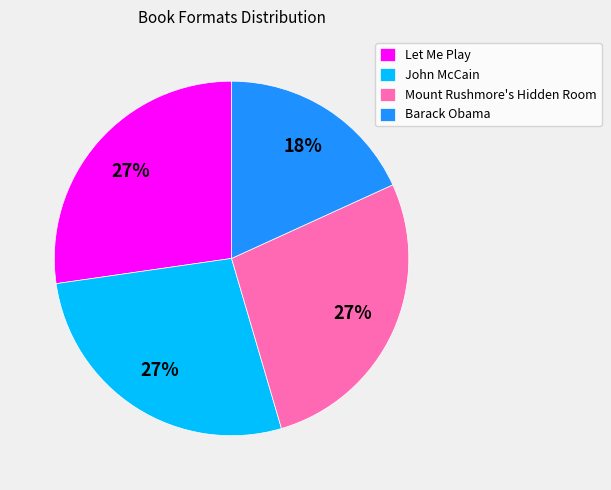

The Mount Rushmore's Hidden Room slice represents 38% of the pie. True or false?

False